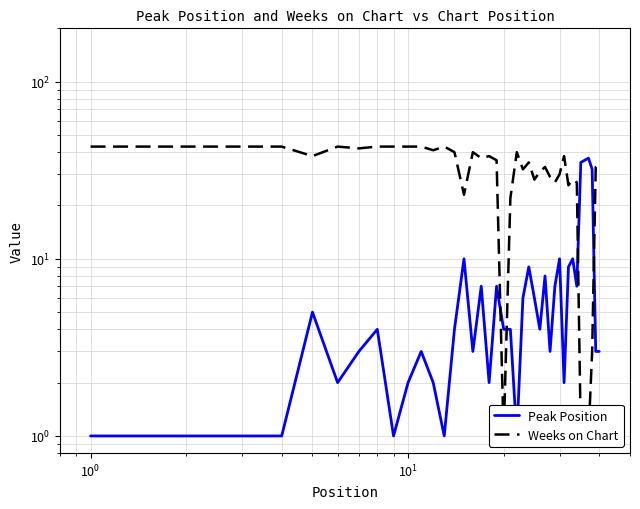

True or false: Peak Position and Weeks on Chart intersect in this chart.

True